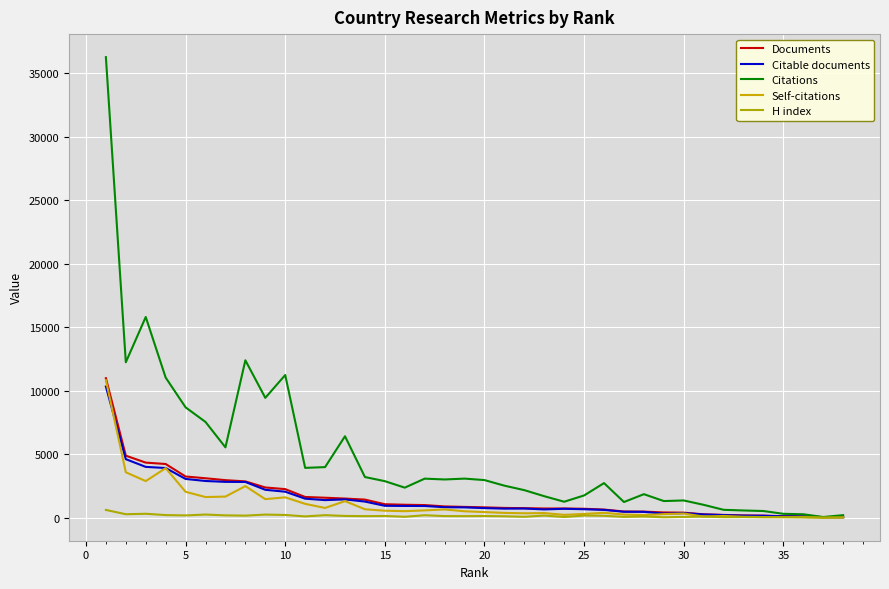

In H index, how many points are higher than both neighbors (excluding endpoints)?

13